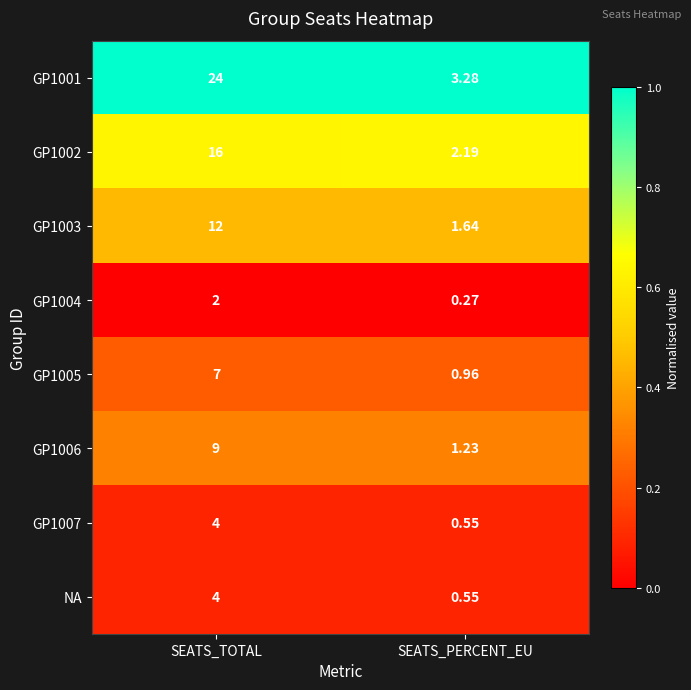

Rank the categories by GP1005 value from lowest to highest.

SEATS_PERCENT_EU, SEATS_TOTAL